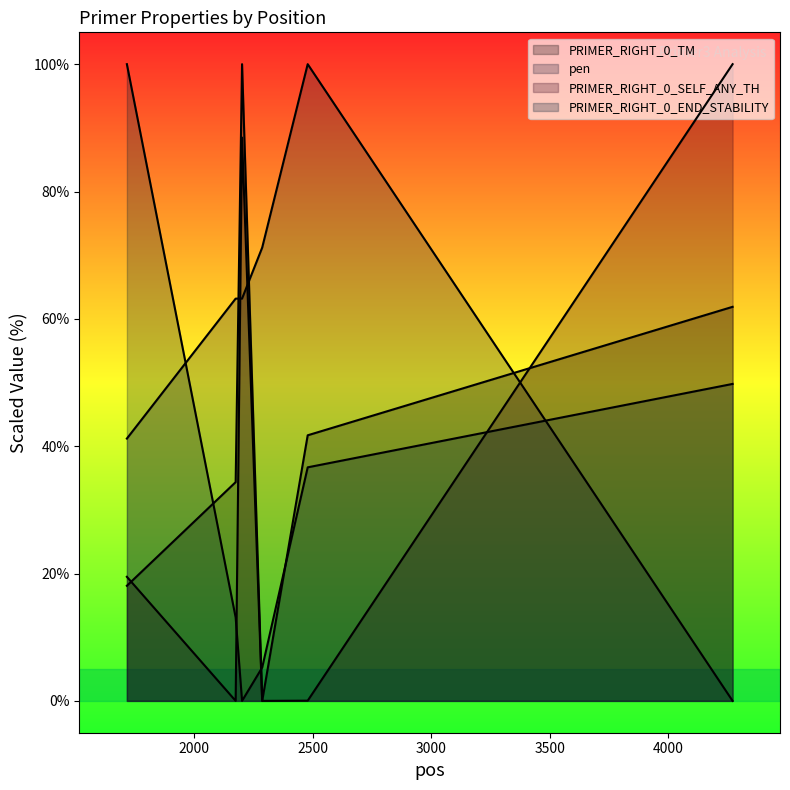

Where do pen and PRIMER_RIGHT_0_TM first cross each other?

2174 and 2201